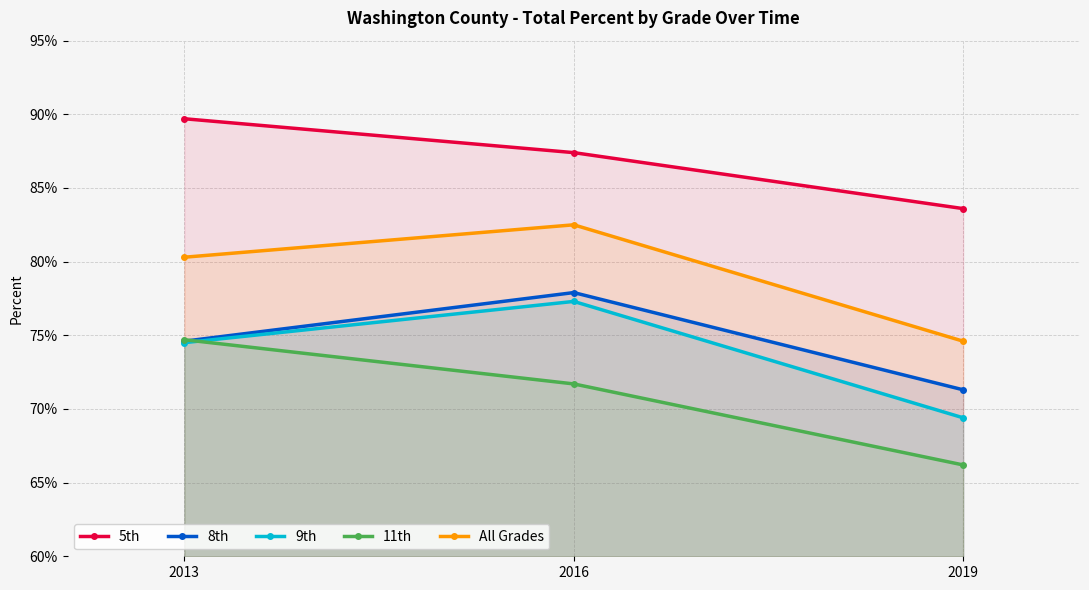

What is the spread (max minus min) of values at 2019?

0.2